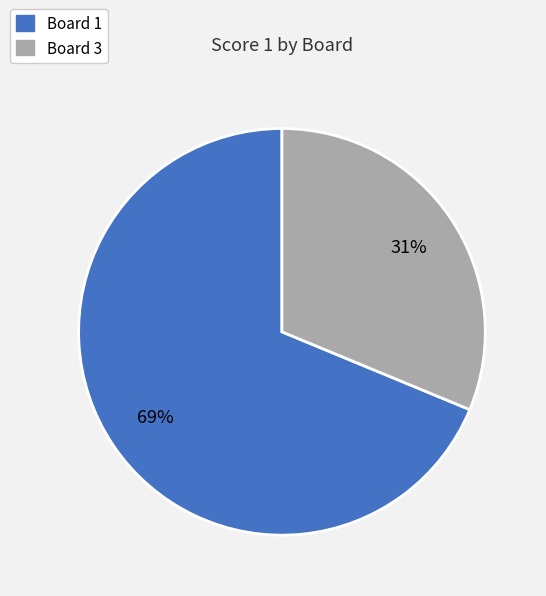

To the nearest percent, what is the average slice percentage?

50%